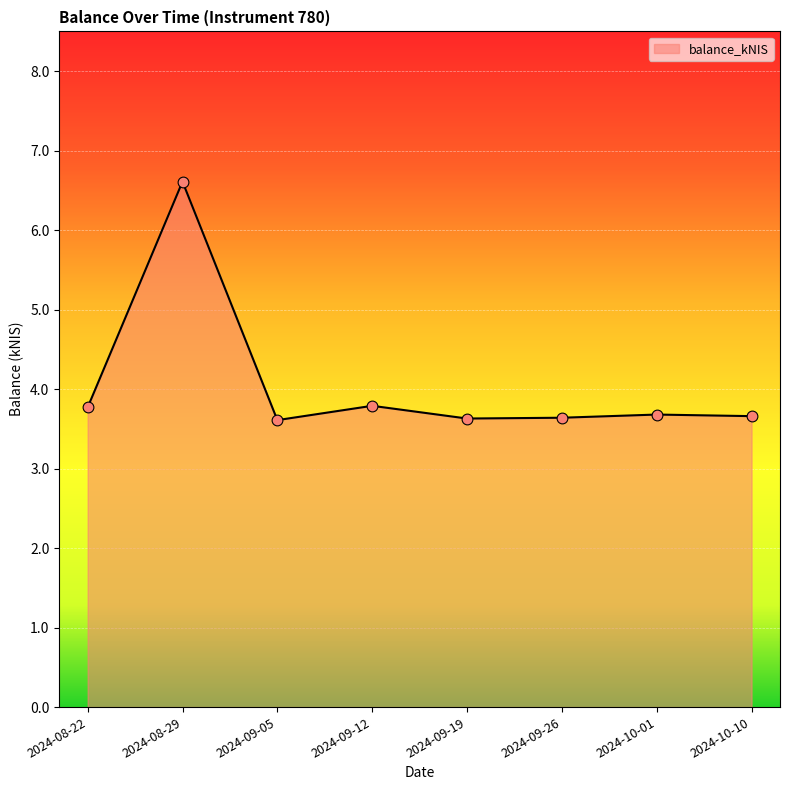

Approximately how many times larger is the value at 2024-09-26 compared to 2024-10-10?

1.0